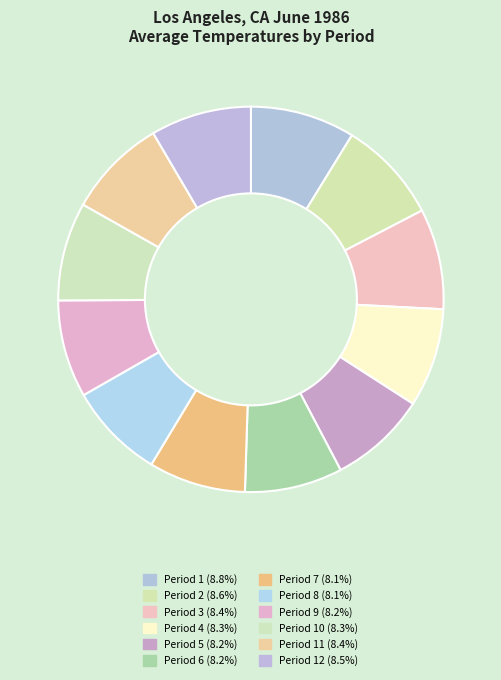

Which category has the smallest portion of the pie?

Period 8